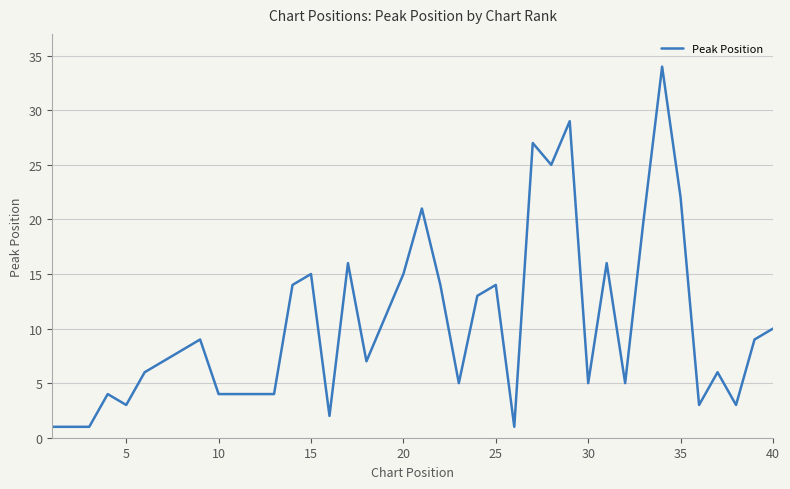

What is the maximum value shown in the chart?

34